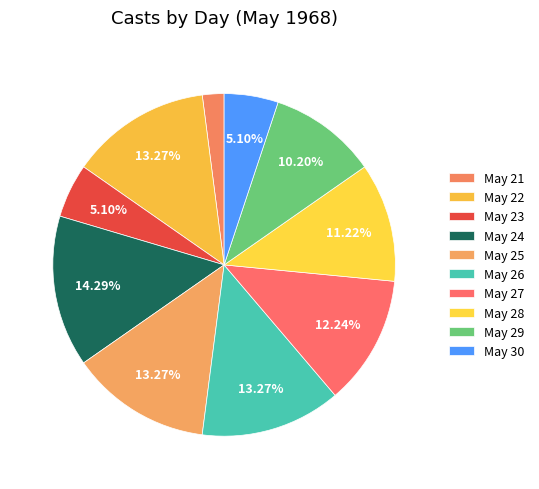

How many segments does this pie chart have?

10